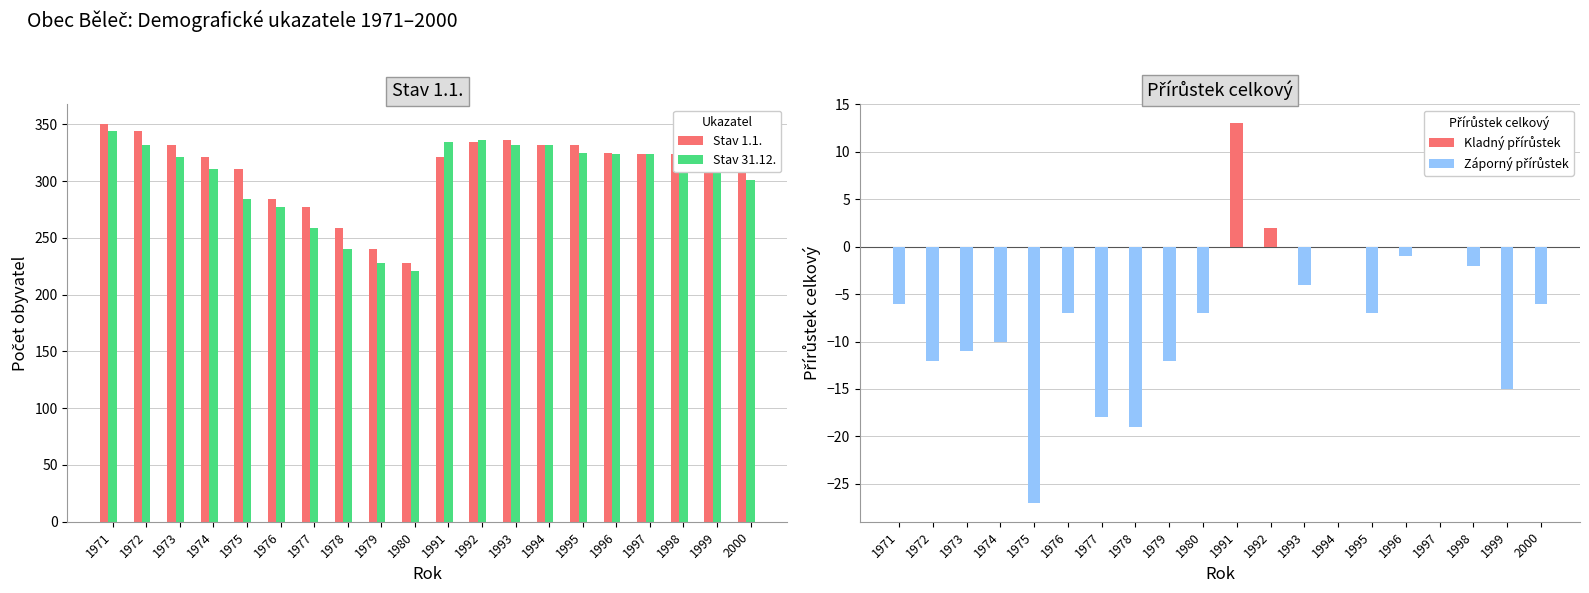

The value of Stav 31.12. at 1975 is 150. True or false?

False